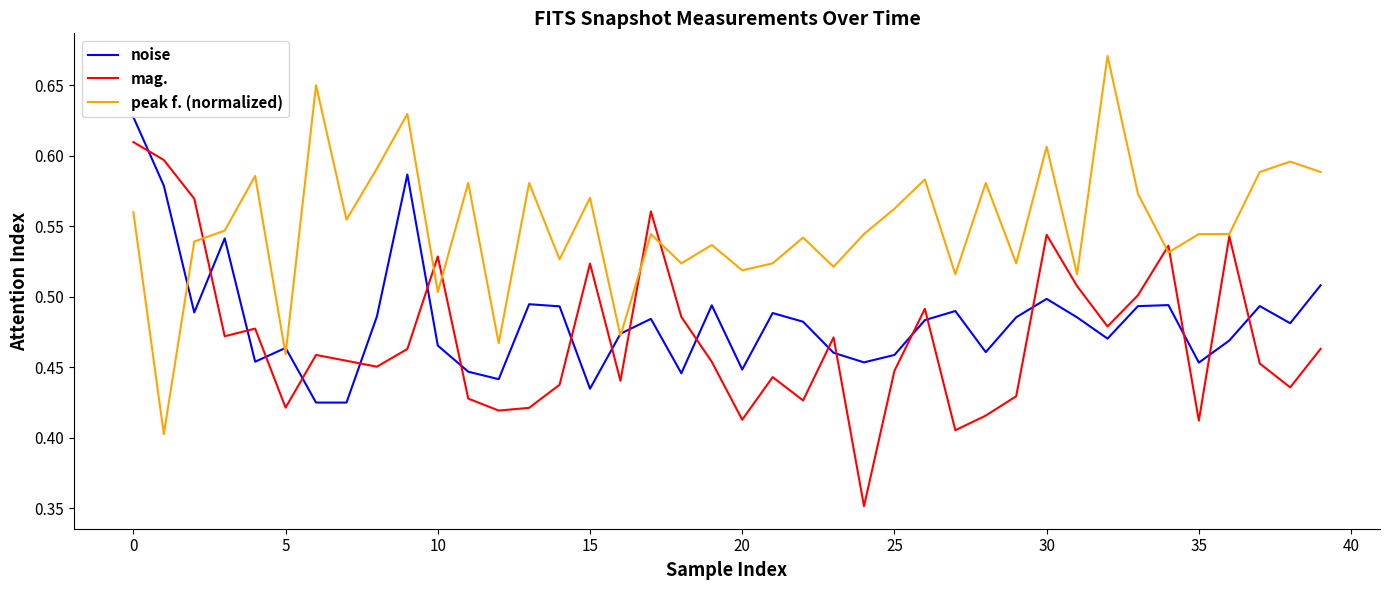

Does the chart display data point markers on the line(s)?

No